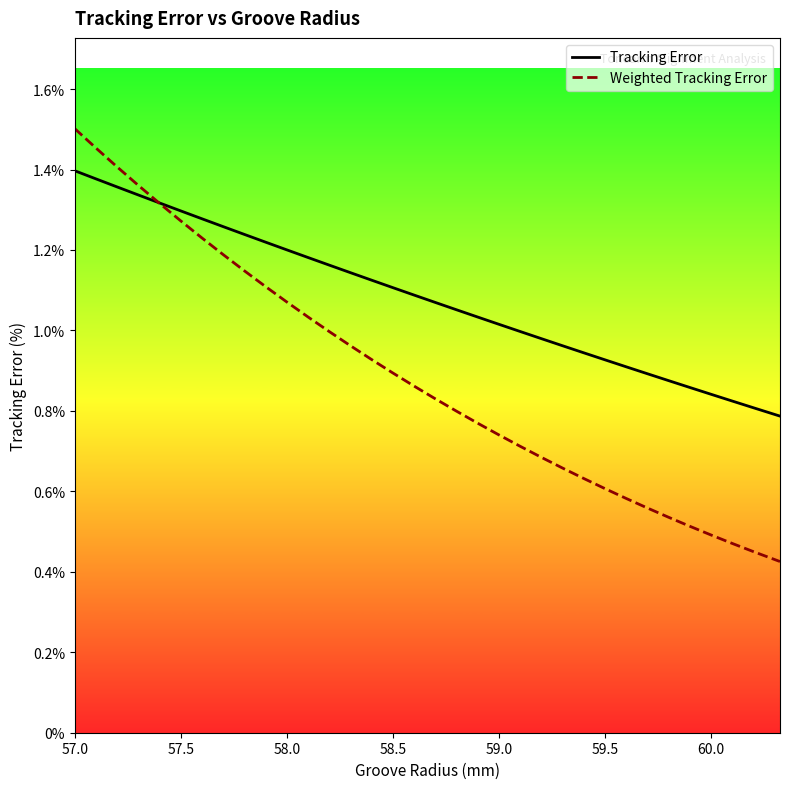

What are all the series names shown in the legend?

Tracking Error, Weighted Tracking Error